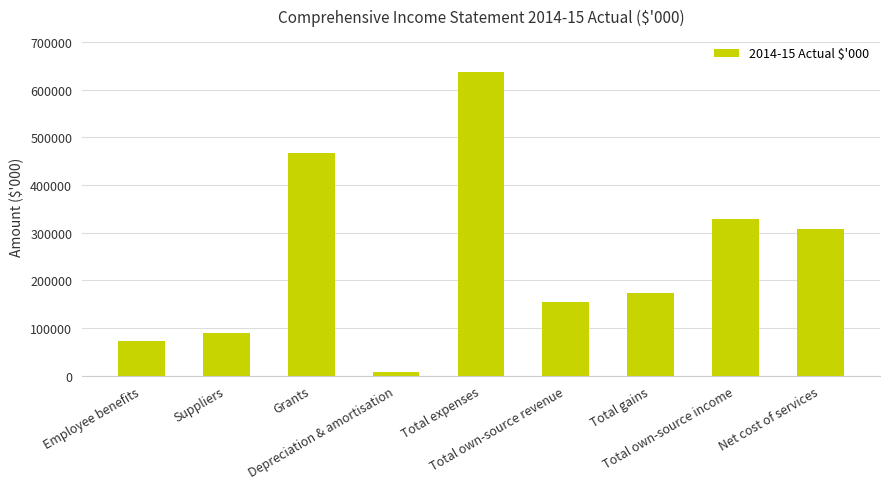

Rank the categories by value from lowest to highest.

Depreciation & amortisation, Employee benefits, Suppliers, Total own-source revenue, Total gains, Net cost of services, Total own-source income, Grants, Total expenses